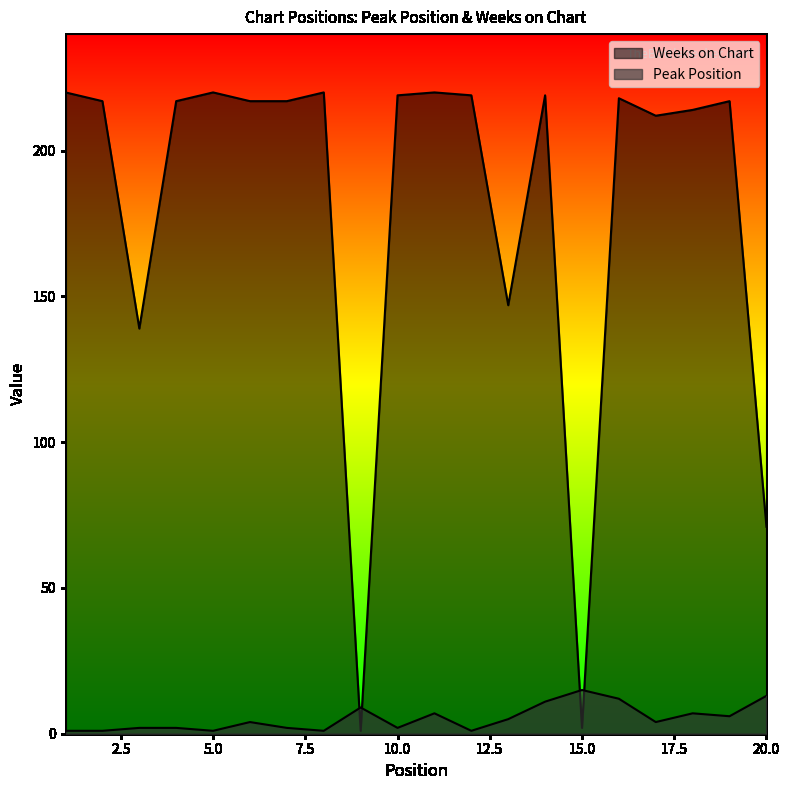

Which series has the largest range (max minus min)?

Weeks on Chart